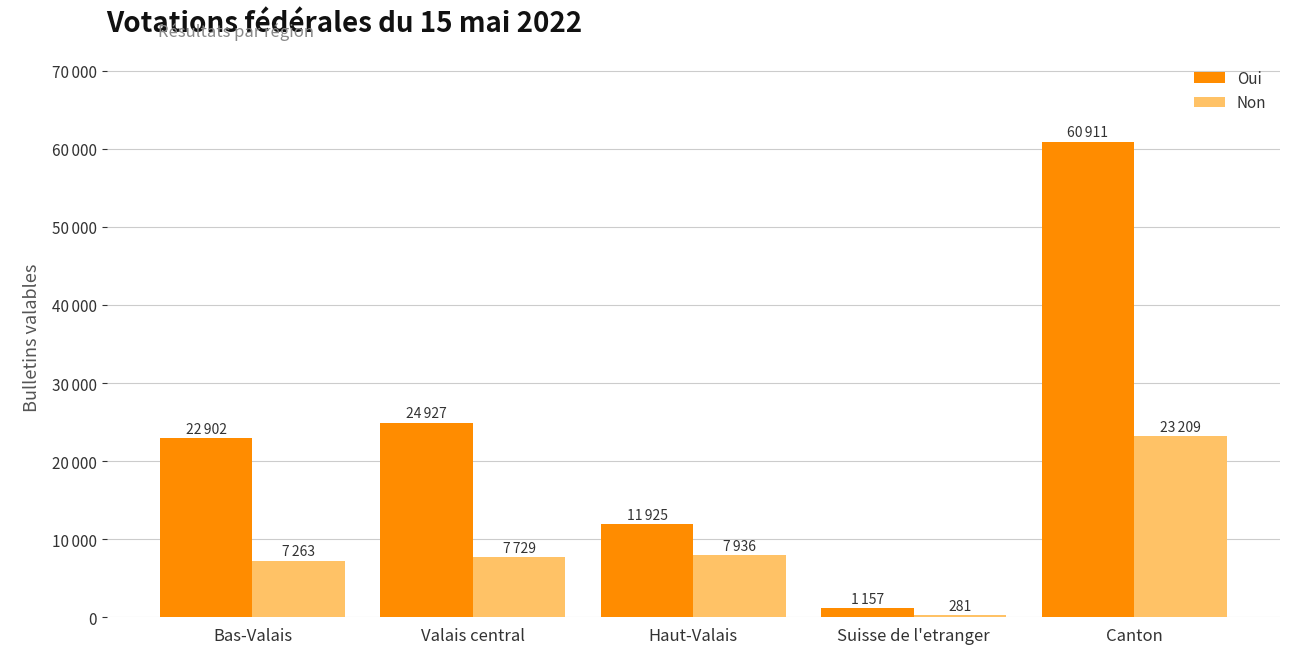

Are the bars horizontal?

No